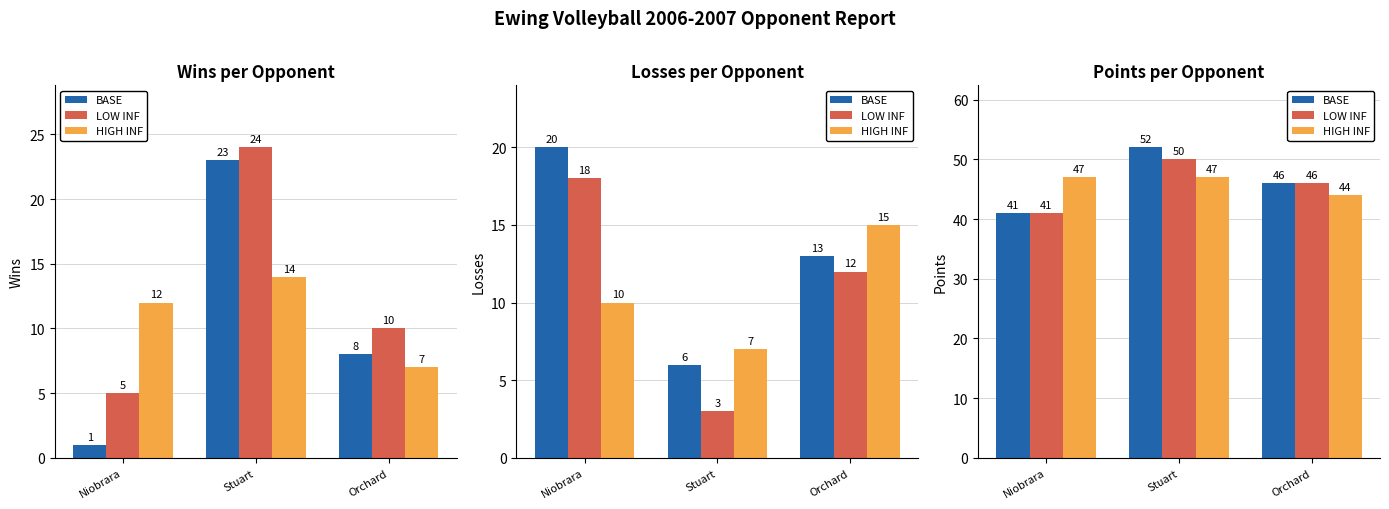

What is the spread (max minus min) of values at Orchard?

2